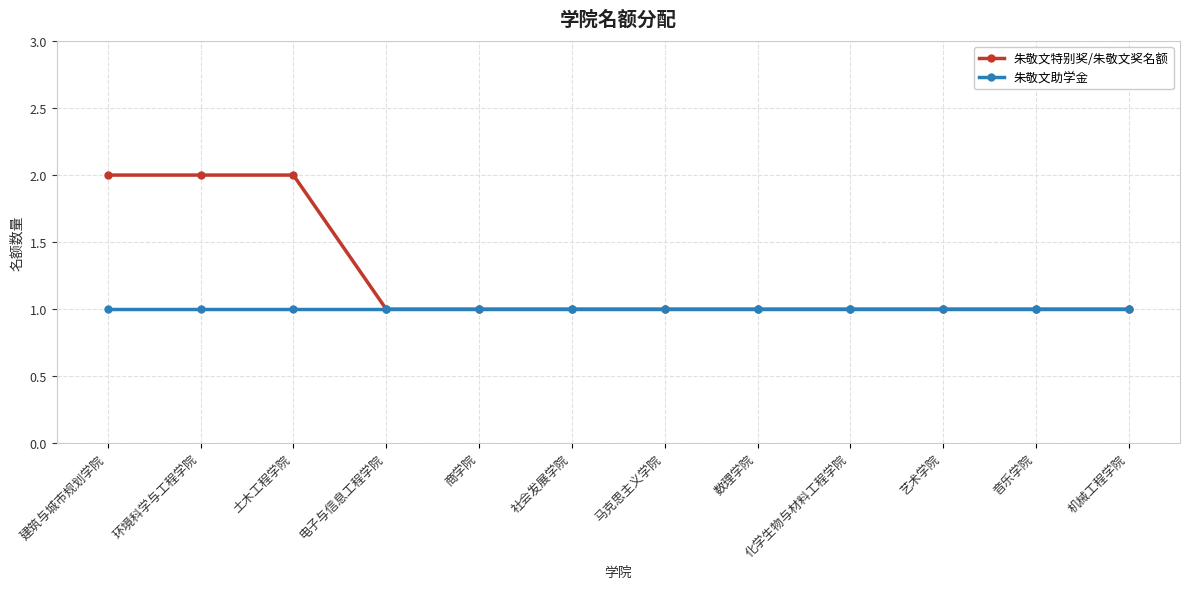

Reading left to right, list all the values displayed in this chart.

朱敬文特别奖/朱敬文奖名额: 2	2	2	1	1	1	1	1	1	1	1	1
朱敬文助学金: 1	1	1	1	1	1	1	1	1	1	1	1